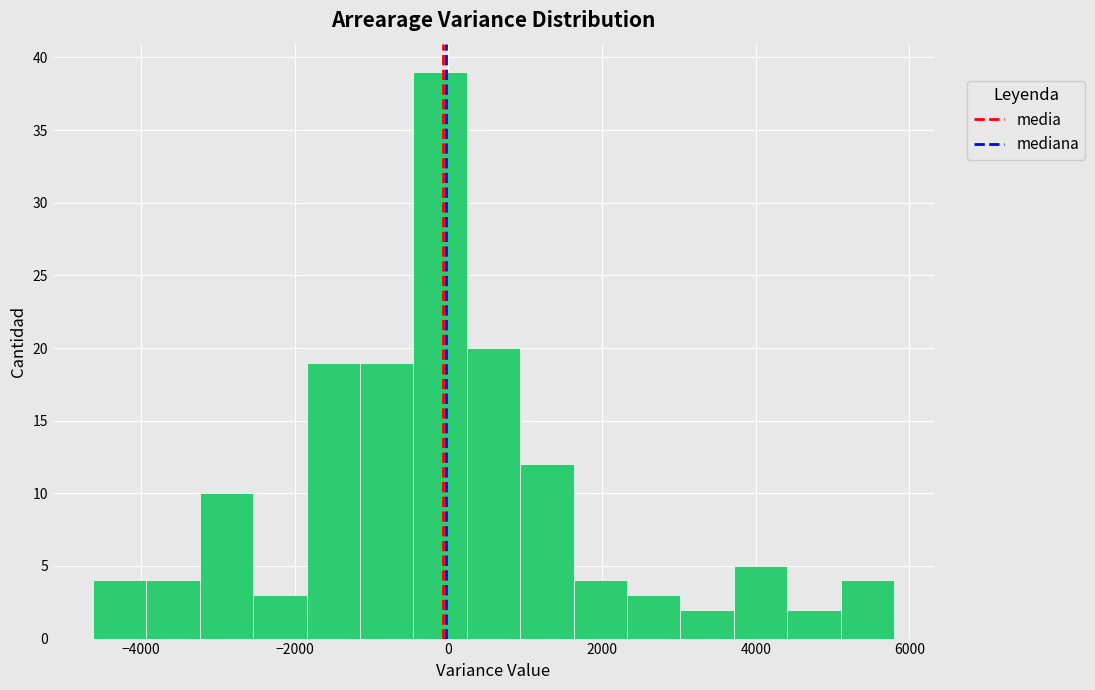

Read against the x-axis, roughly where is the centre of the tallest bar?

-200